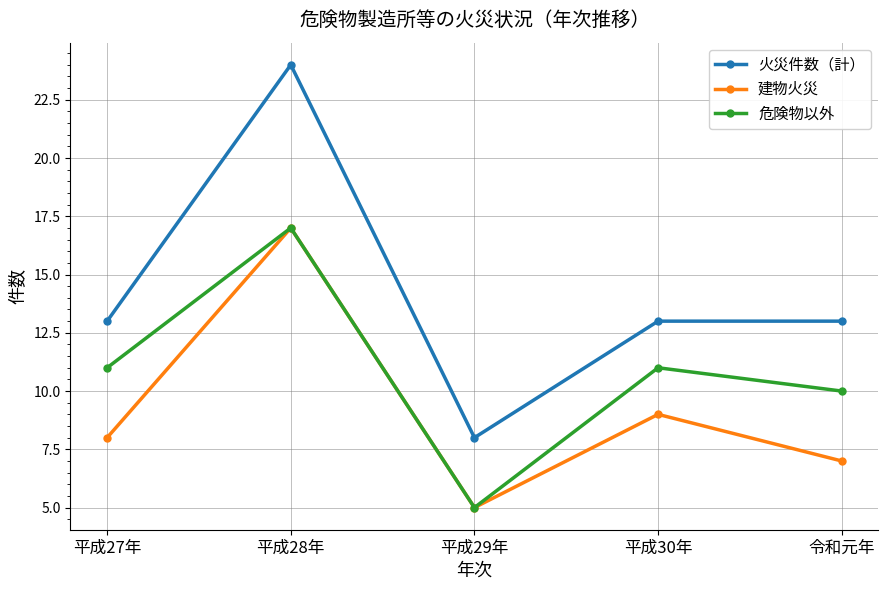

True or false: 火災件数（計） and 建物火災 cross at least once.

False